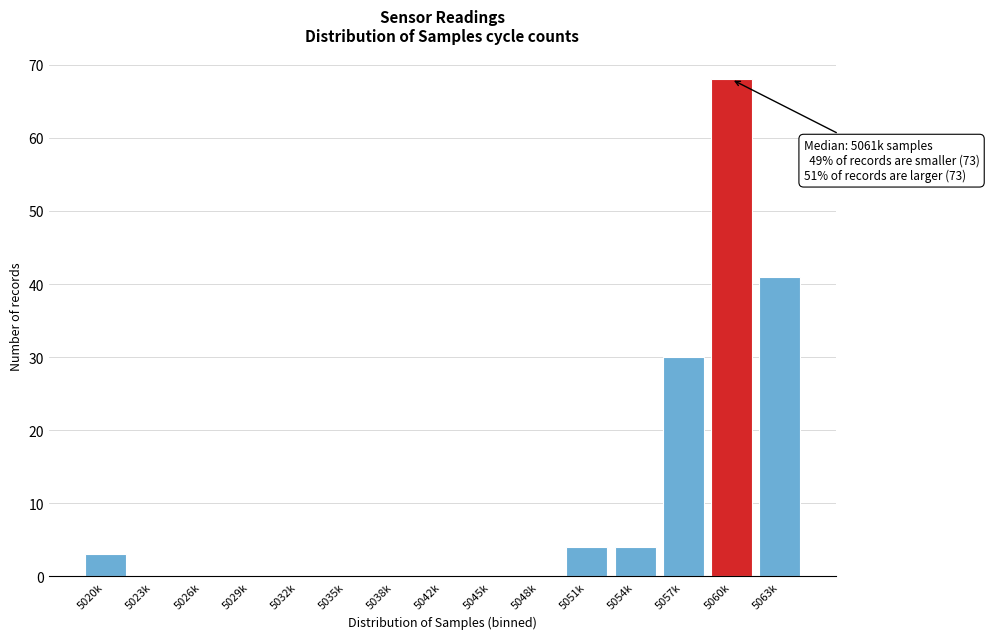

Reading right to left, what are all the values shown in this chart?

5063k=41	5060k=68	5057k=30	5054k=4	5051k=4	5048k=0	5045k=0	5042k=0	5038k=0	5035k=0	5032k=0	5029k=0	5026k=0	5023k=0	5020k=3